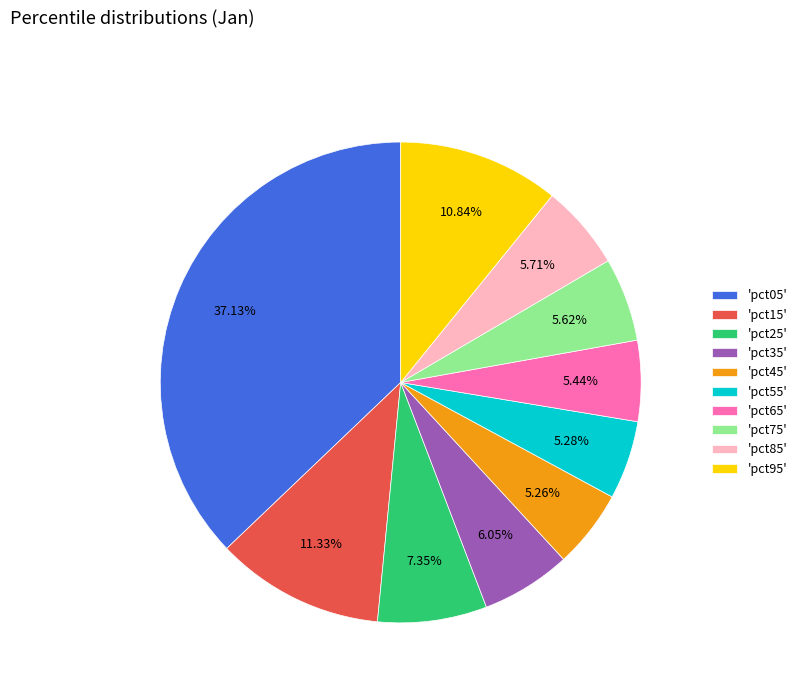

How many segments does this pie chart have?

10